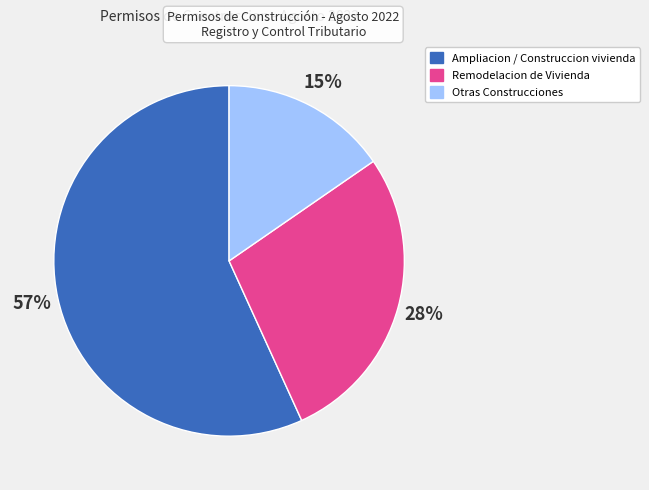

Is there any slice that represents more than half of the pie?

Yes